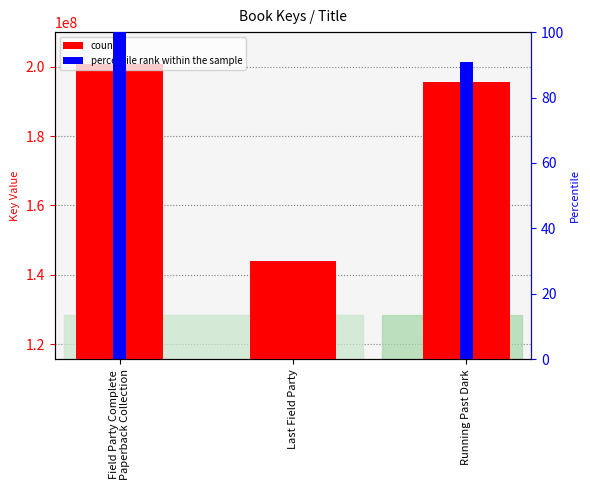

What is the label of the 1st bar from the right?

Running Past Dark